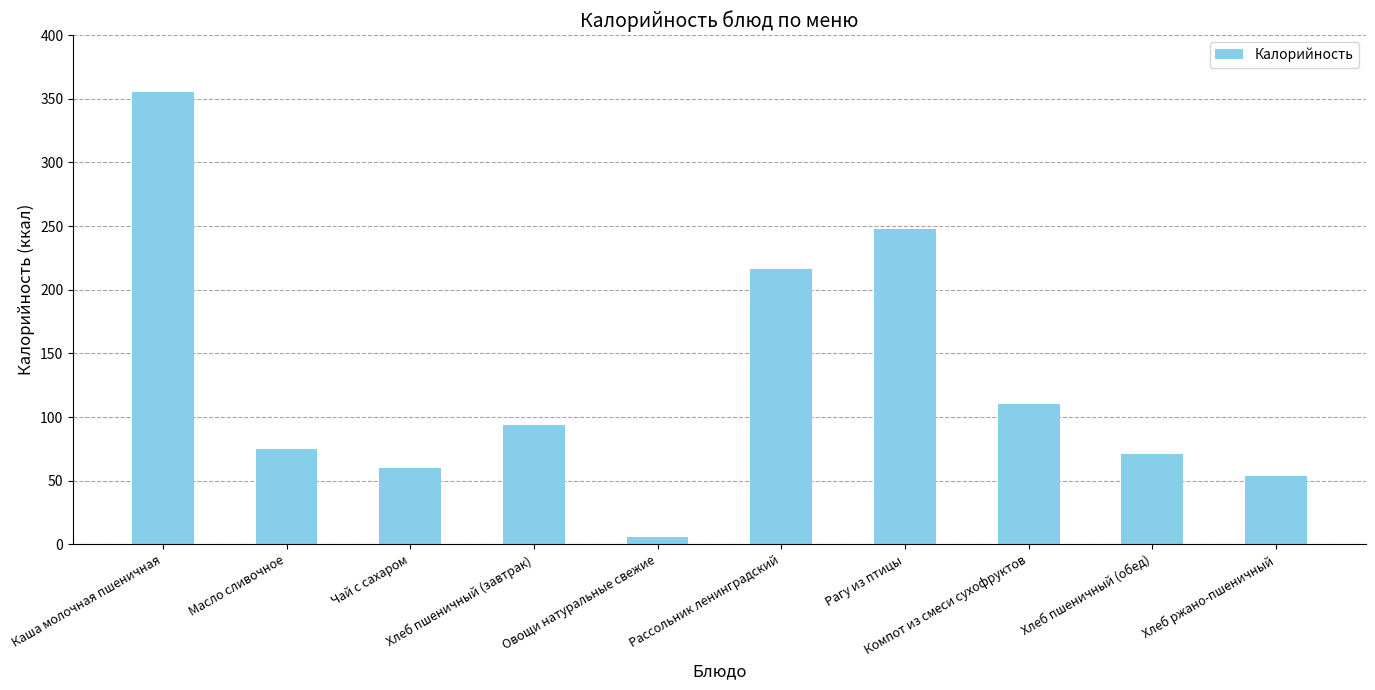

The value at Рассольник ленинградский is 216. True or false?

True